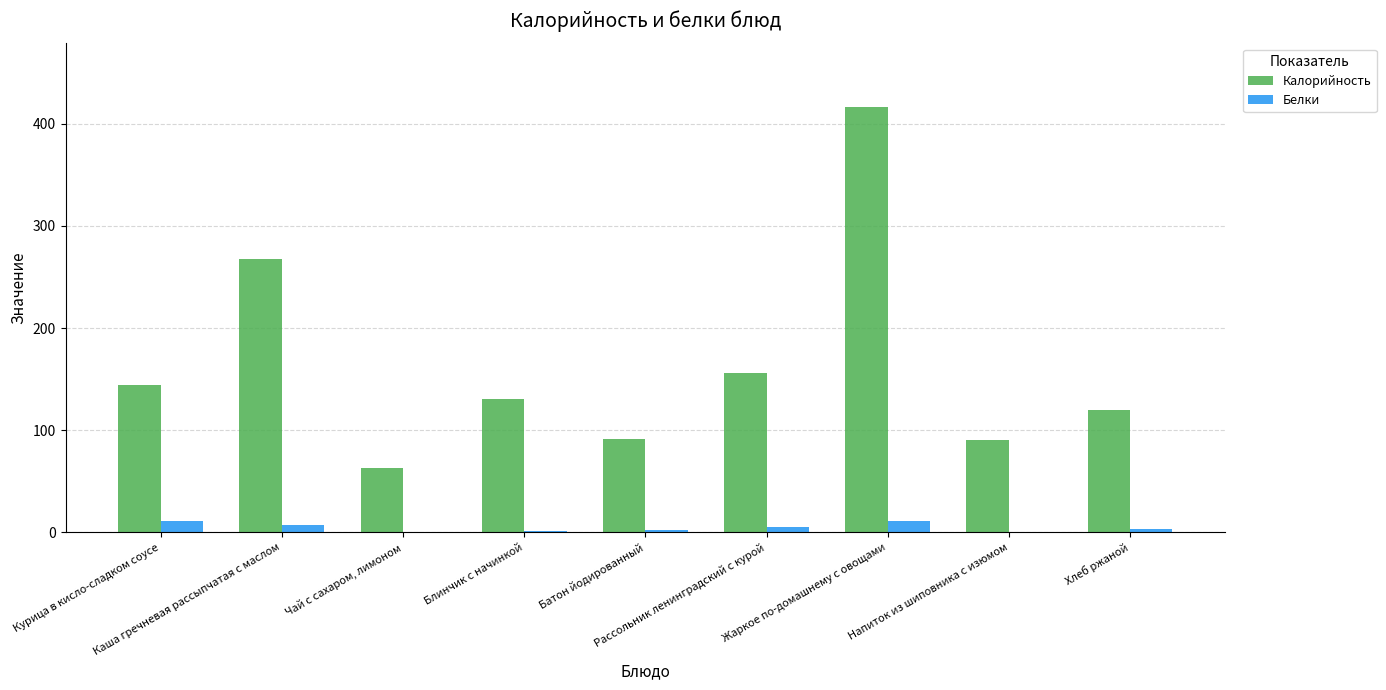

Which series has the largest total across all categories?

Калорийность